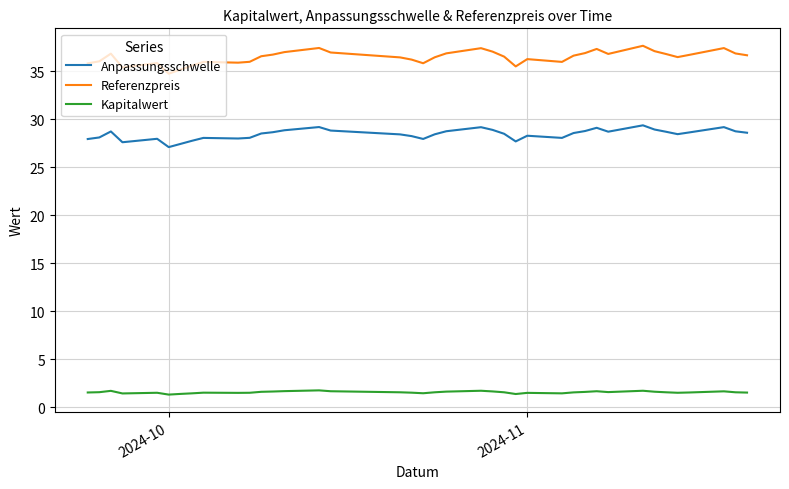

How many distinct data groups are displayed?

3